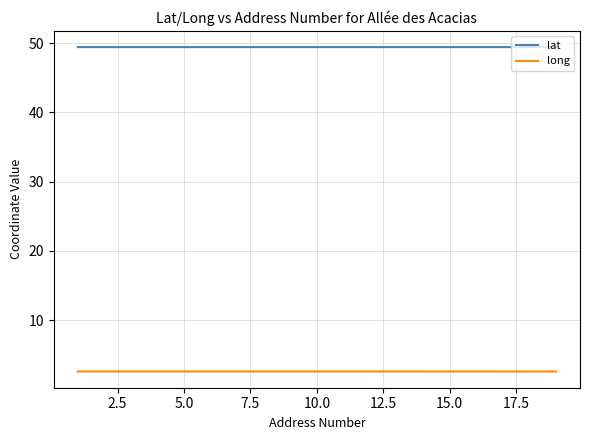

List the series in order of their overall mean, highest first.

lat, long